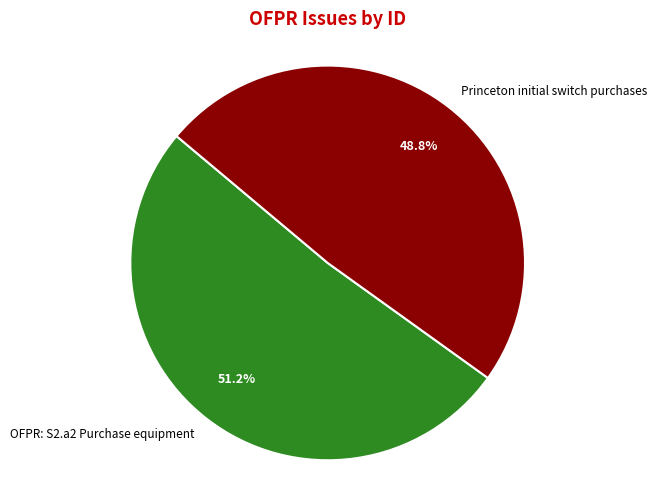

To the nearest percent, what is the average slice percentage?

50%